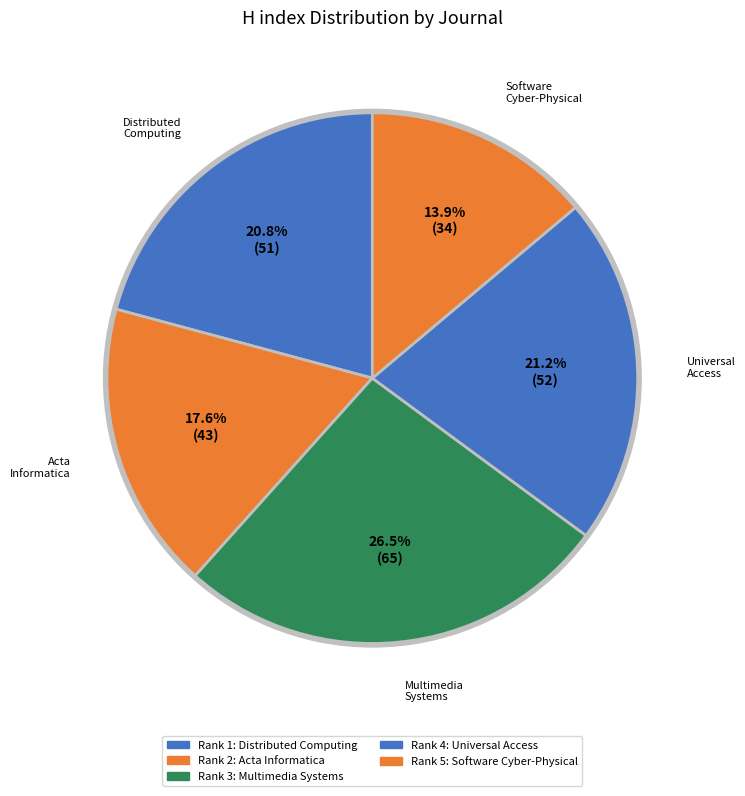

Count the number of slices in the pie.

5